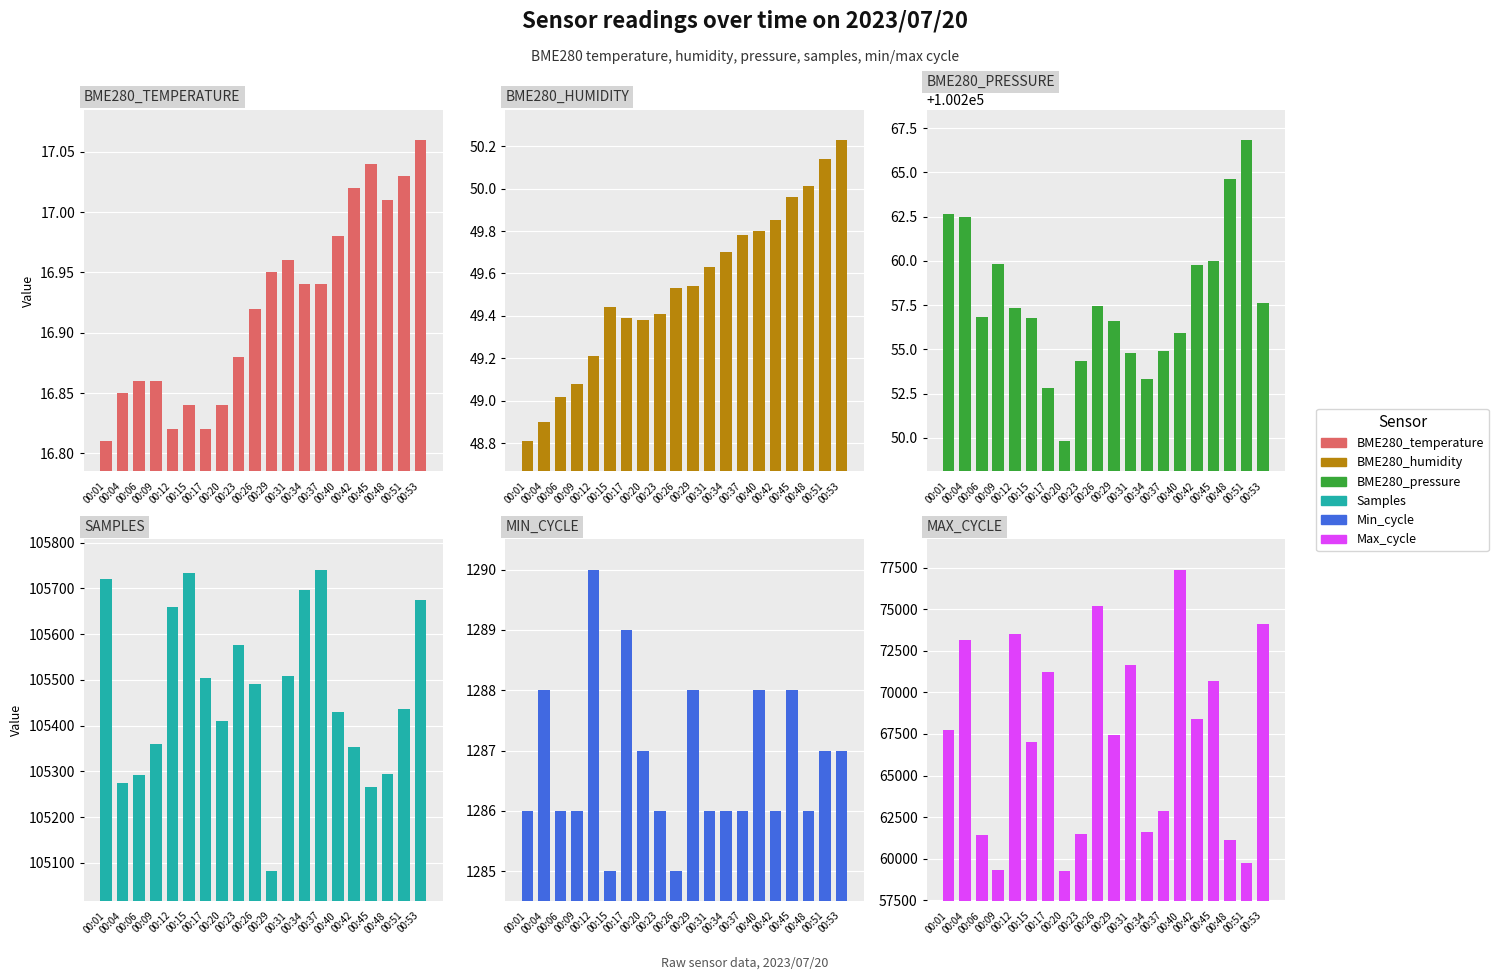

Reading left to right, what are all the values shown in this chart?

BME280_temperature: 16.8	16.9	16.9	16.9	16.8	16.8	16.8	16.8	16.9	16.9	16.9	17.0	16.9	16.9	17.0	17.0	17.0	17.0	17.0	17.1
BME280_humidity: 48.8	48.9	49.0	49.1	49.2	49.4	49.4	49.4	49.4	49.5	49.5	49.6	49.7	49.8	49.8	49.9	50.0	50.0	50.1	50.2
BME280_pressure: 100262.6	100262.5	100256.9	100259.8	100257.4	100256.8	100252.8	100249.8	100254.3	100257.4	100256.6	100254.8	100253.3	100254.9	100255.9	100259.8	100260.0	100264.6	100266.9	100257.6
Samples: 105721.0	105274.0	105292.0	105361.0	105660.0	105733.0	105505.0	105411.0	105576.0	105492.0	105082.0	105508.0	105696.0	105741.0	105430.0	105354.0	105267.0	105295.0	105437.0	105674.0
Min_cycle: 1286.0	1288.0	1286.0	1286.0	1290.0	1285.0	1289.0	1287.0	1286.0	1285.0	1288.0	1286.0	1286.0	1286.0	1288.0	1286.0	1288.0	1286.0	1287.0	1287.0
Max_cycle: 67729.0	73125.0	61400.0	59319.0	73536.0	67045.0	71252.0	59250.0	61485.0	75172.0	67439.0	71617.0	61619.0	62865.0	77380.0	68391.0	70694.0	61157.0	59759.0	74138.0